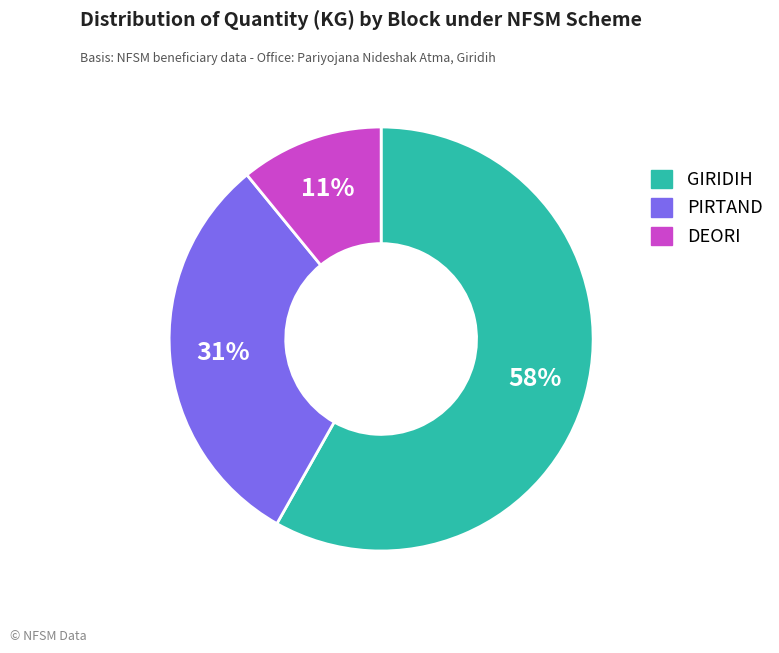

Combined, do DEORI and GIRIDIH account for over 50%?

Yes